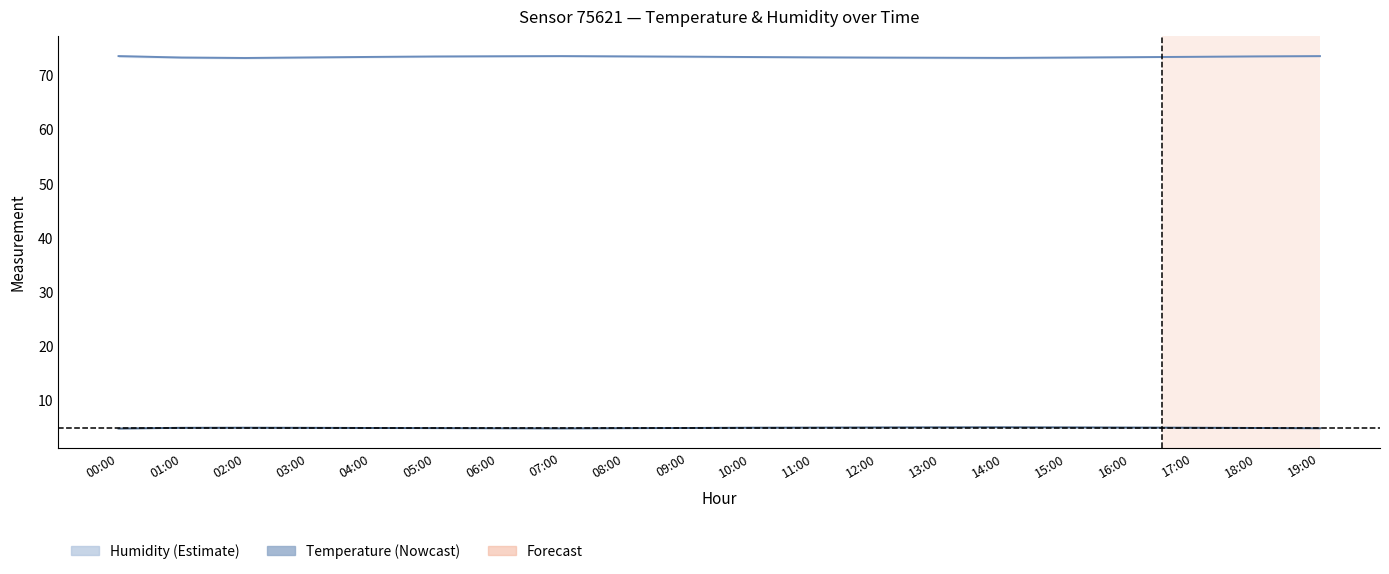

List the labels in order of hum_upper value, largest first.

00:00, 06:00, 07:00, 05:00, 08:00, 19:00, 04:00, 09:00, 18:00, 01:00, 10:00, 17:00, 03:00, 11:00, 16:00, 02:00, 12:00, 15:00, 13:00, 14:00